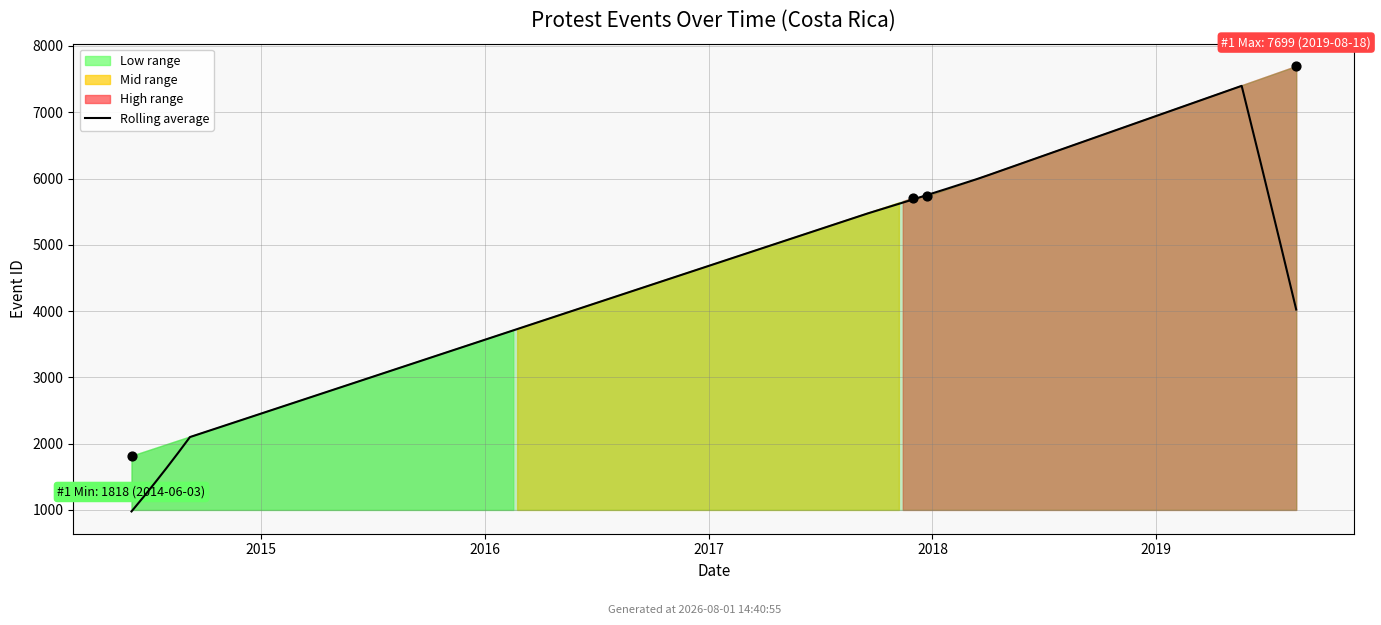

What is the change in value from 2014-06-03 to 2019-08-18?

+5881